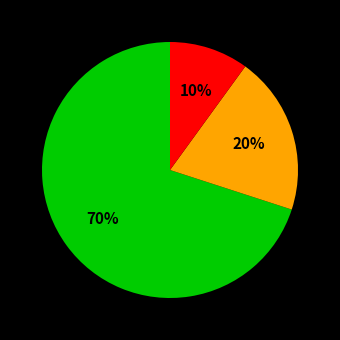

To the nearest percent, what is the difference between the largest and smallest slice percentages?

60%